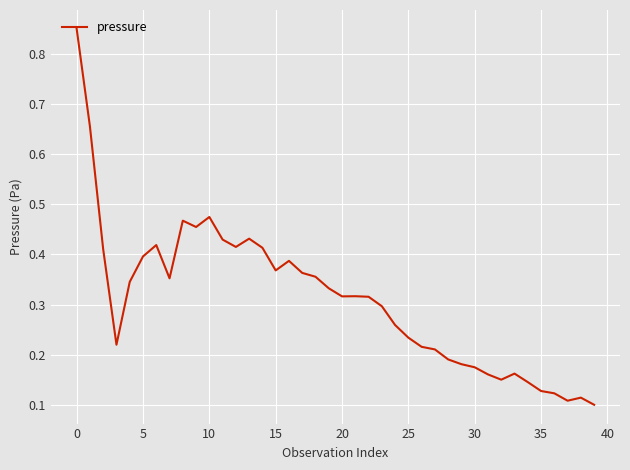

What is the label of the 2nd point from the right?

38